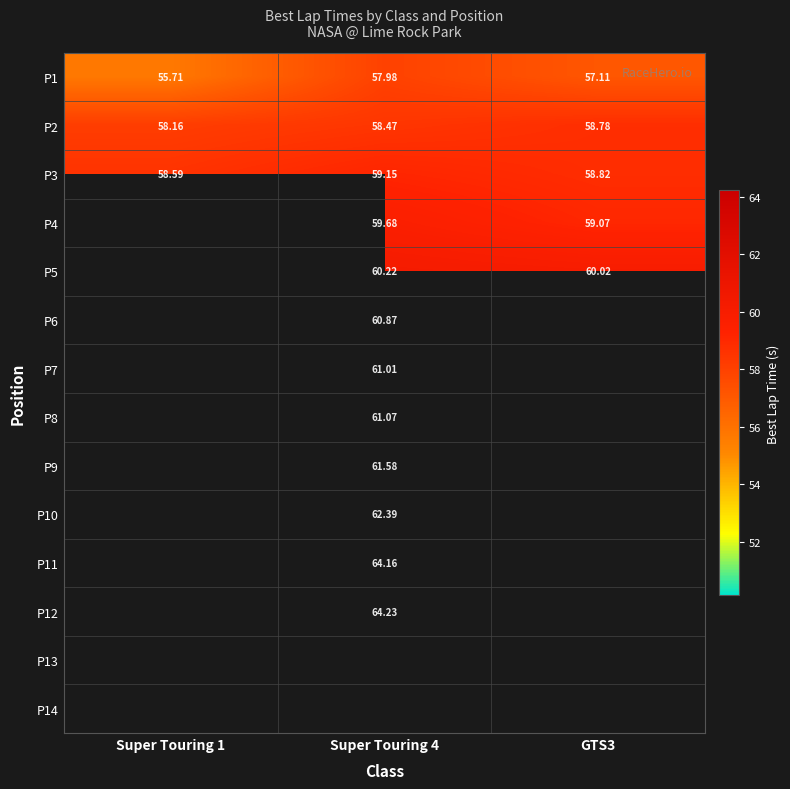

Is the value of P7 at Super Touring 4 greater than the value of P11 at Super Touring 4?

No